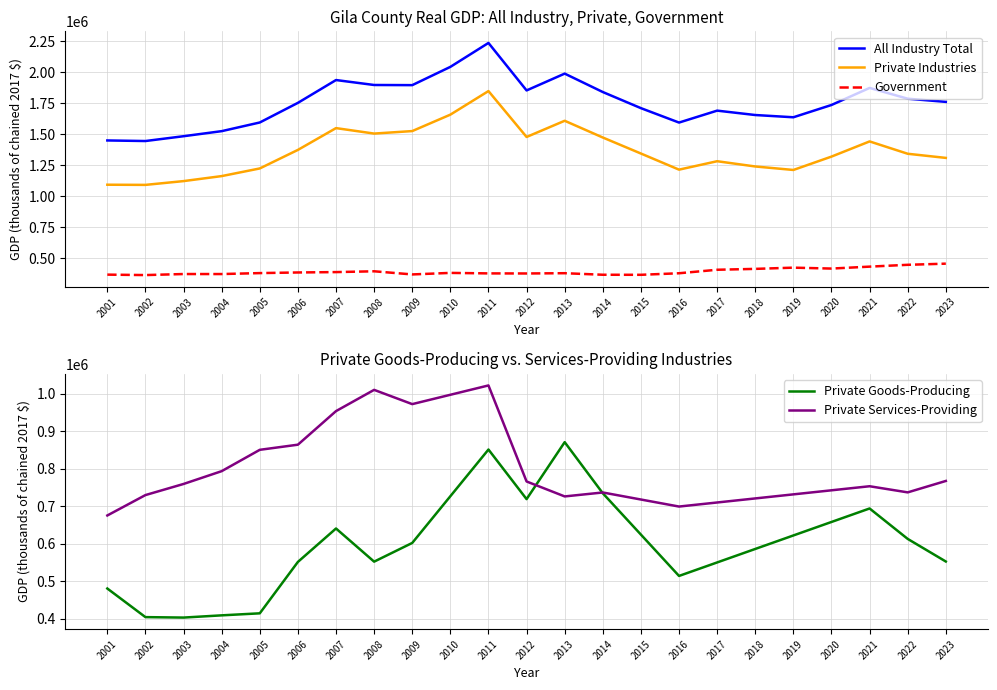

Between 2005 and 2011, which series saw the biggest shift?

All industry total